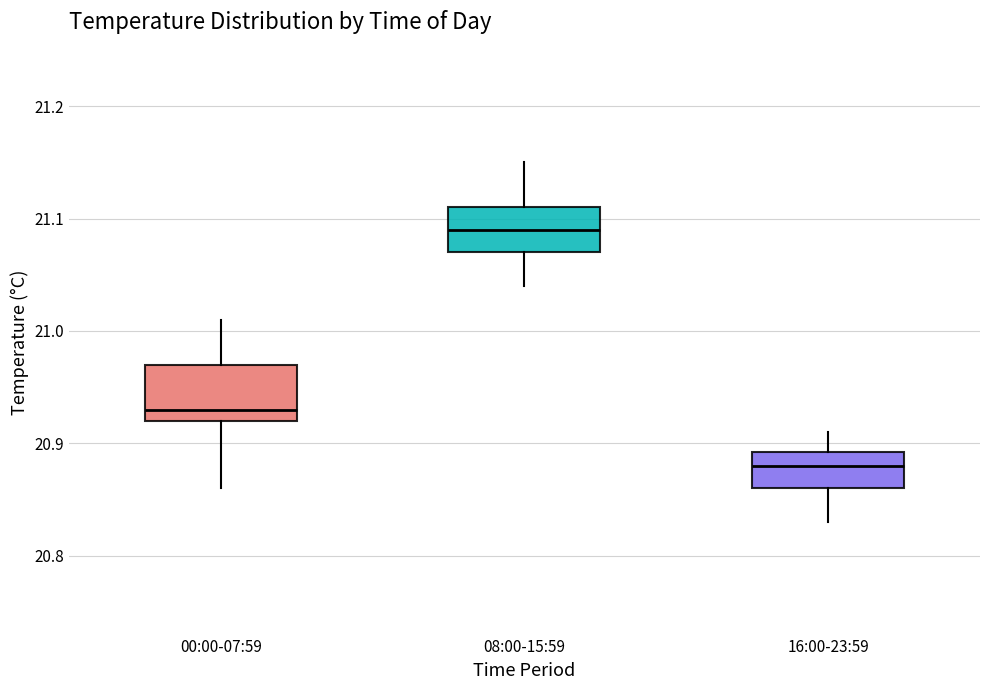

Where does the upper whisker of the box for 08:00-15:59 end on the y-axis? The values are not printed on the chart, so give them approximately, as read against the axis.

21.15